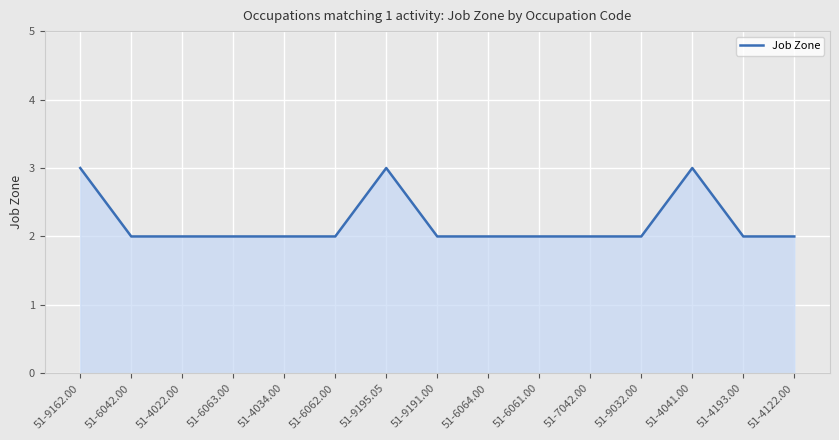

Which has a higher value, 51-4041.00 or 51-4034.00?

51-4041.00